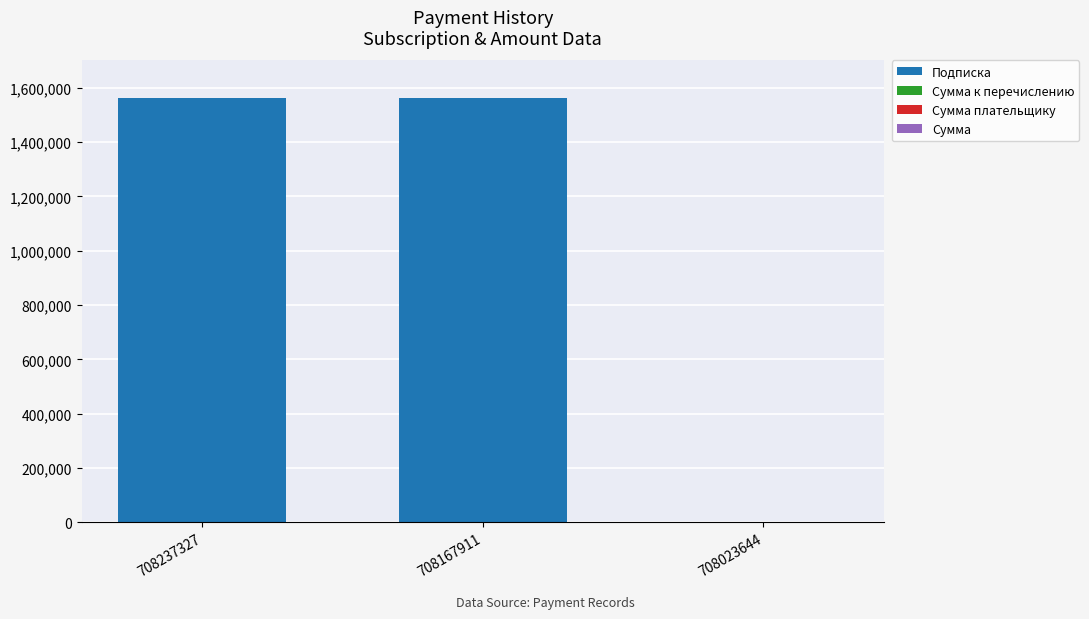

The Подписка series shows 919271.8 at 708023644. True or false?

False